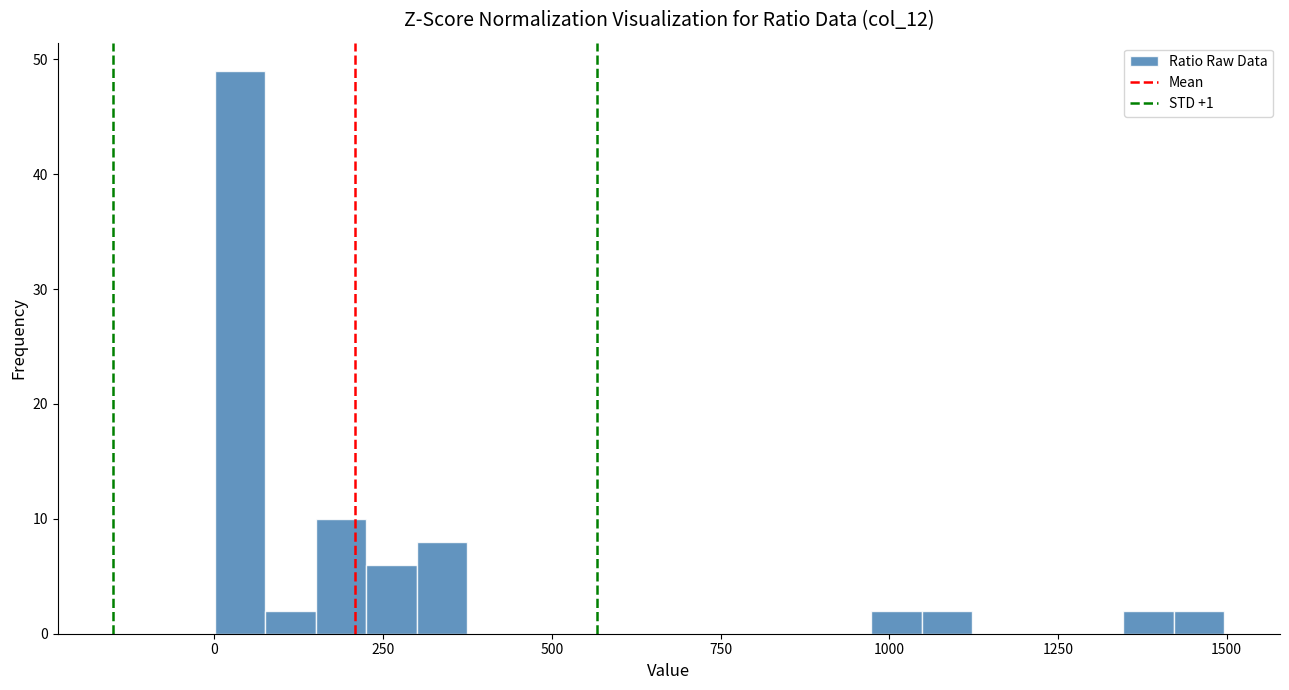

Around what value on the x-axis is the tallest bar? Give the approximate position of its centre, as read against the axis.

50